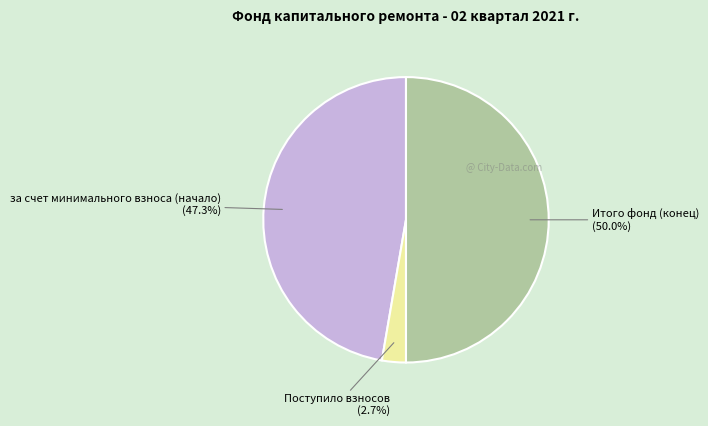

Combined, do Итого фонд (конец) (50.0%) and Поступило взносов (2.7%) account for over 50%?

Yes